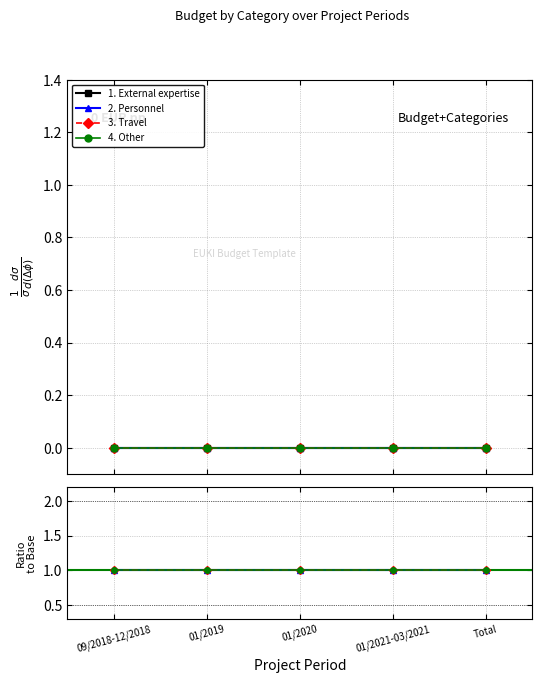

Which series has the largest range (max minus min)?

1. External expertise